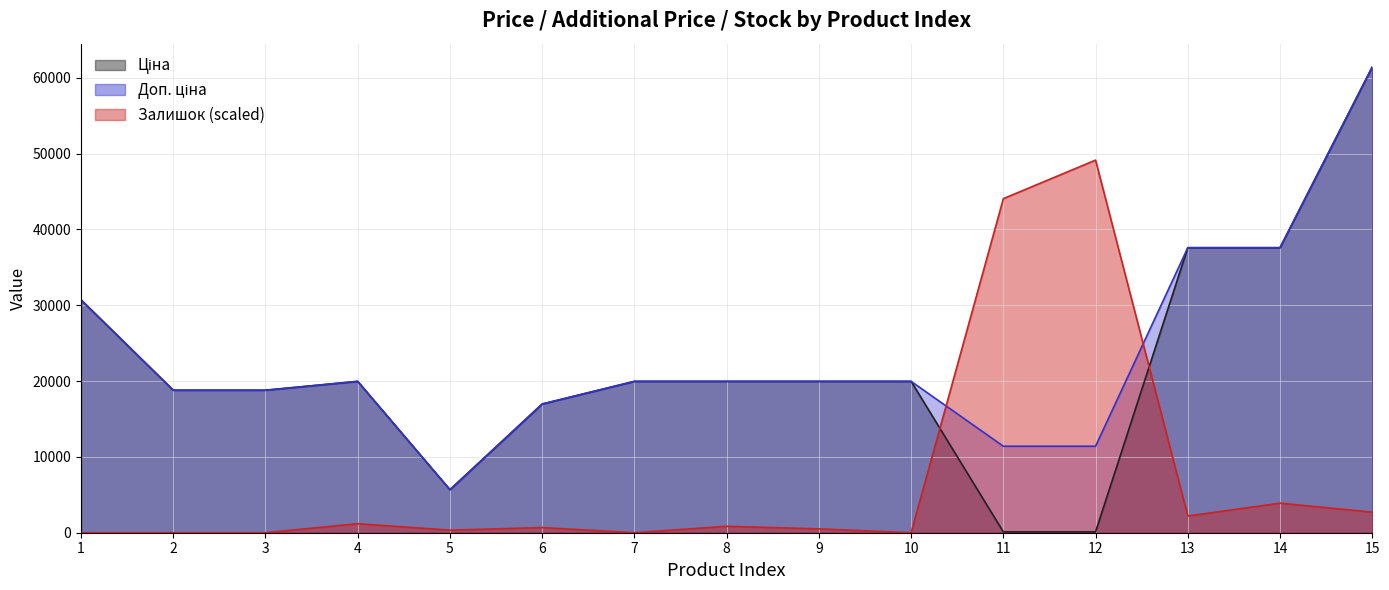

How many lines are shown in the chart?

3